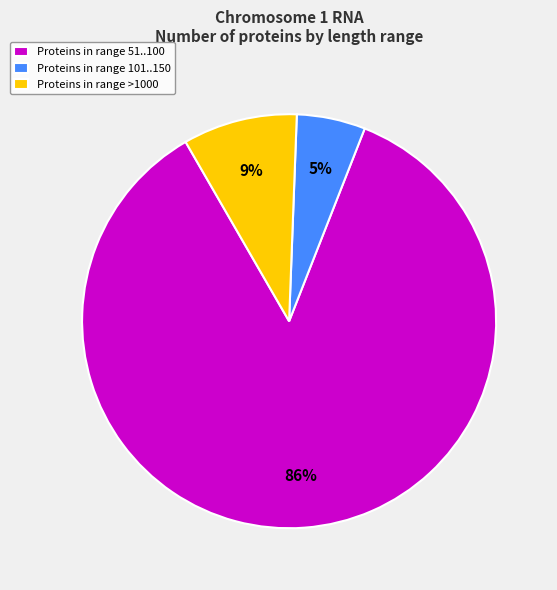

What is the smallest slice in the pie chart?

Proteins in range 101..150